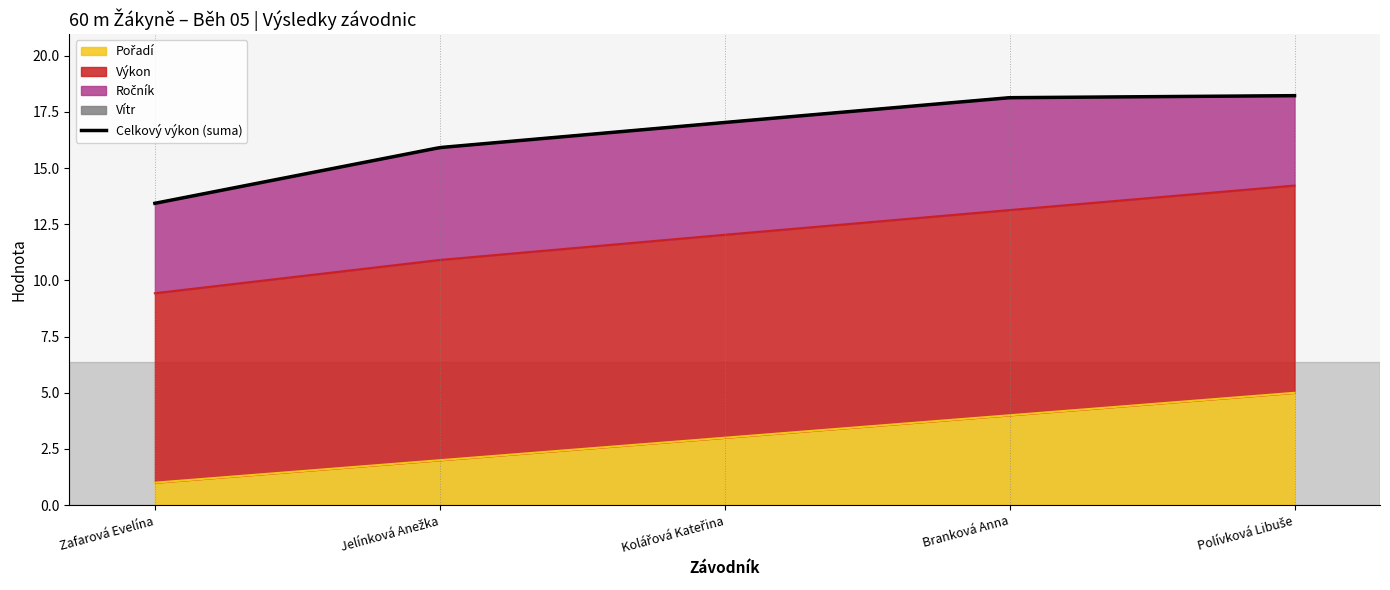

True or false: Pořadí and Výkon intersect in this chart.

False